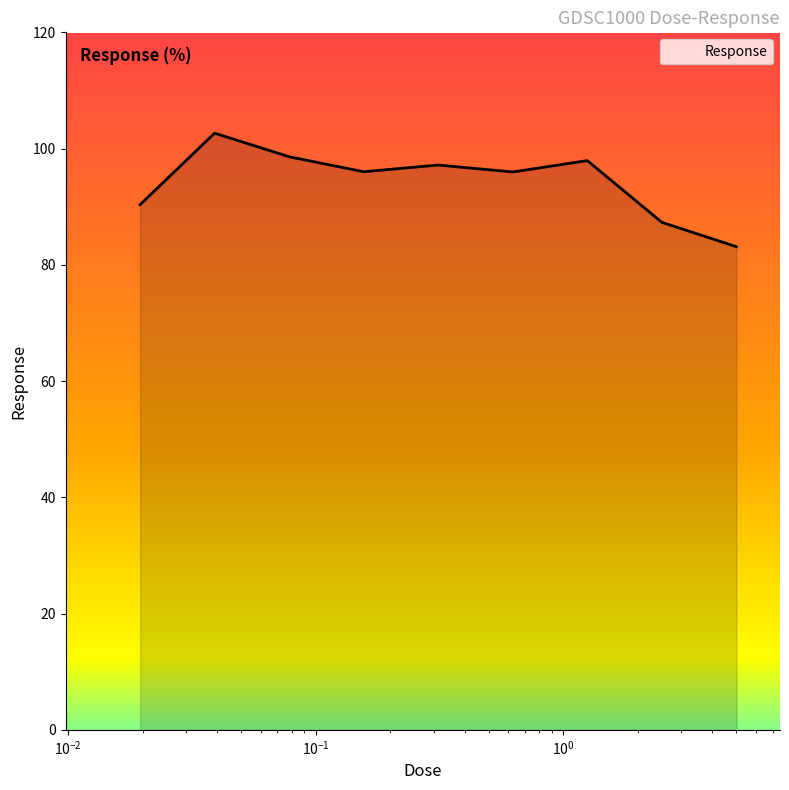

What is the maximum value shown in the chart?

102.6